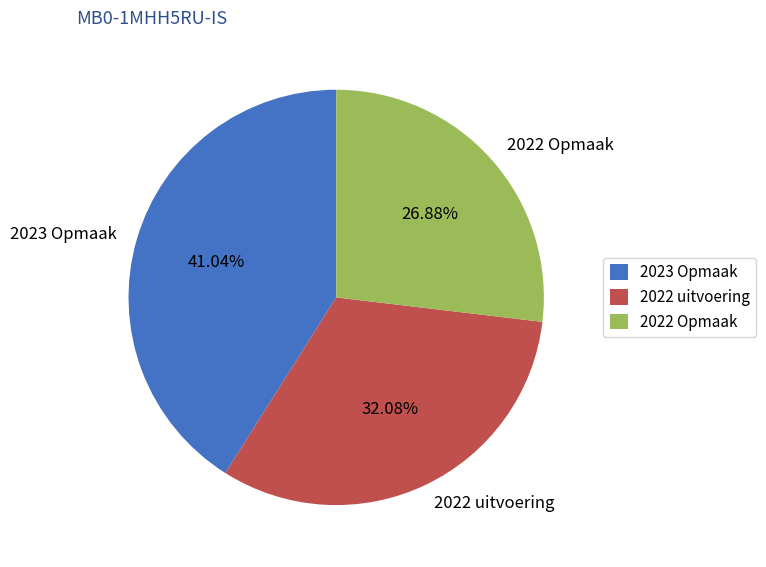

Is 2022 uitvoering the majority of the pie?

No